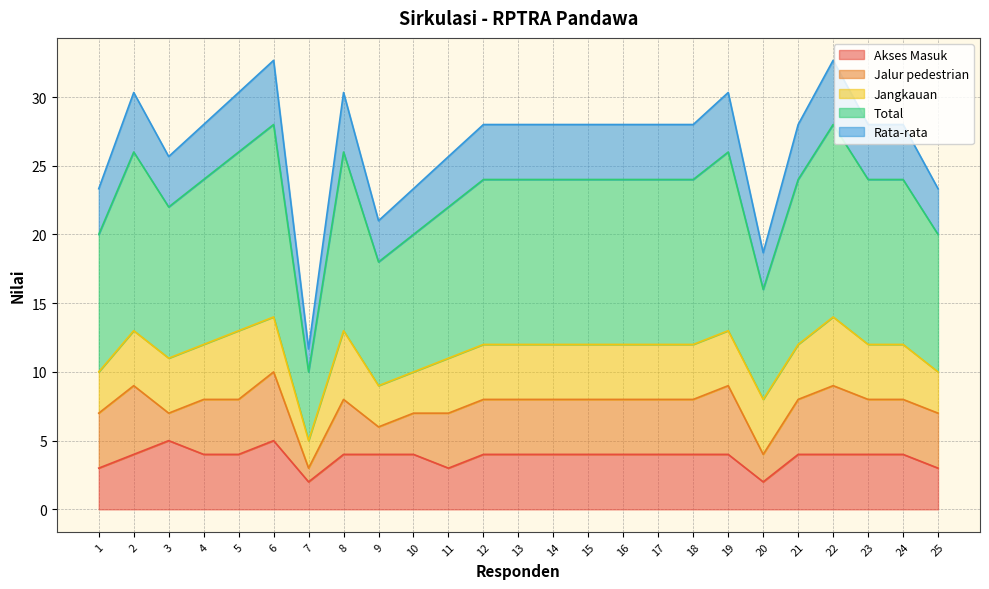

Is the value of Total at 9 greater than the value of Akses Masuk at 5?

Yes